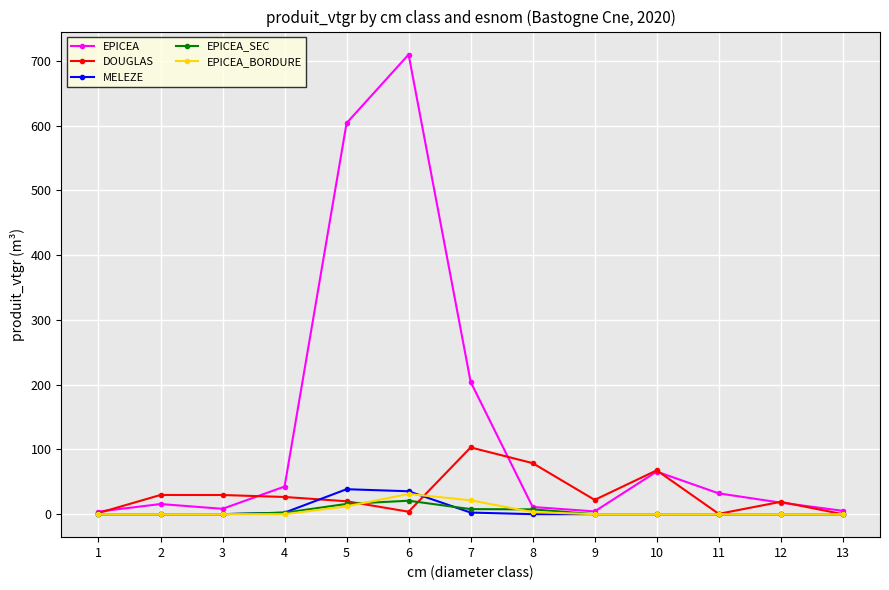

True or false: DOUGLAS has more than 0 interior local peaks.

True